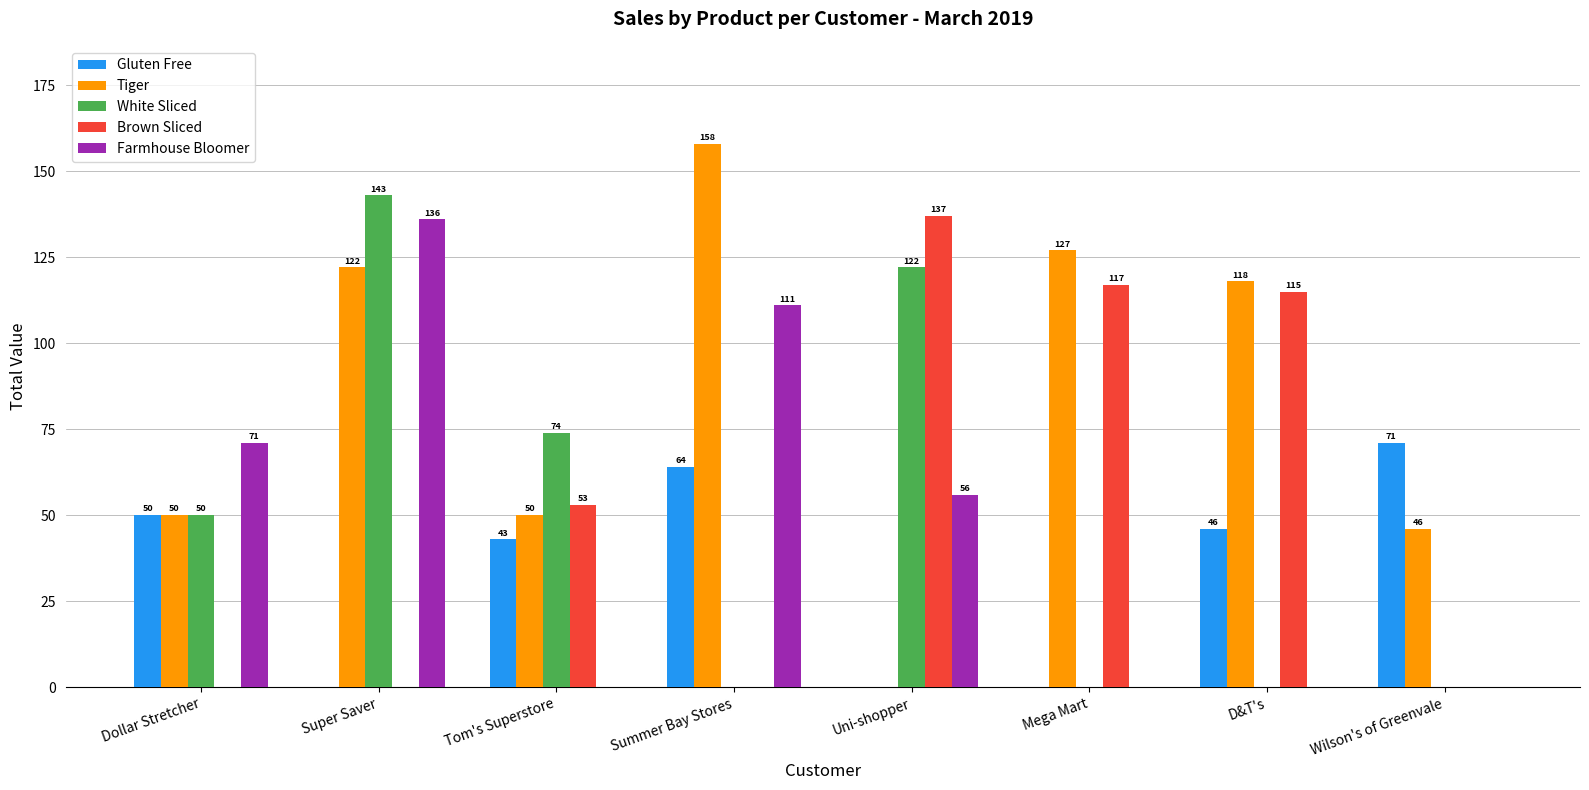

How many categories are shown in the chart?

8